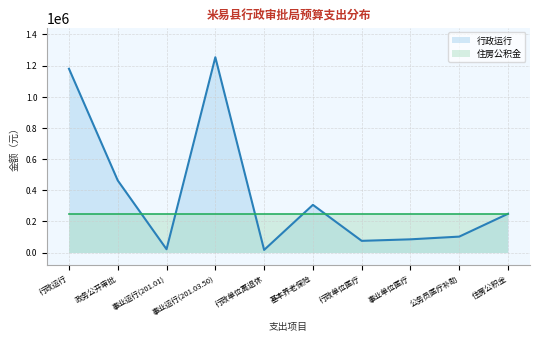

How many distinct data groups are displayed?

2